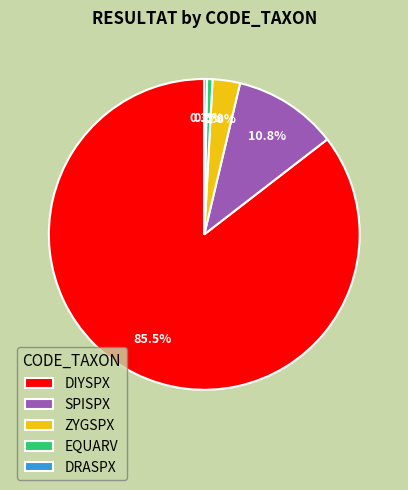

True or false: EQUARV accounts for 1% of the total.

True